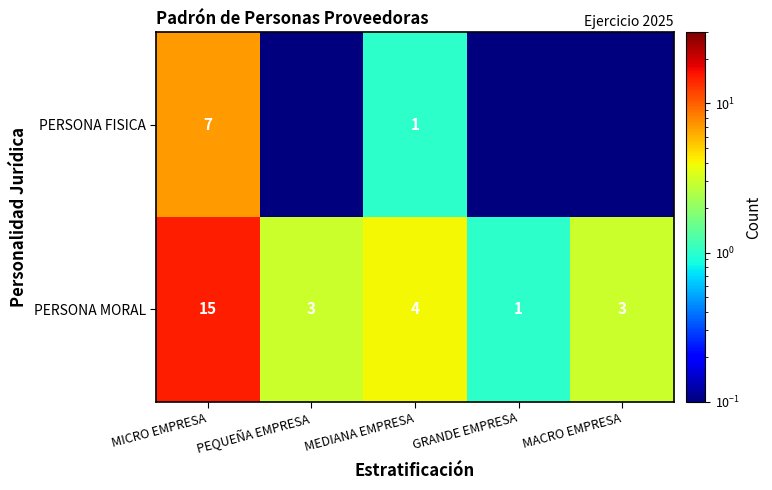

How many values in the PERSONA MORAL series are below 3?

1